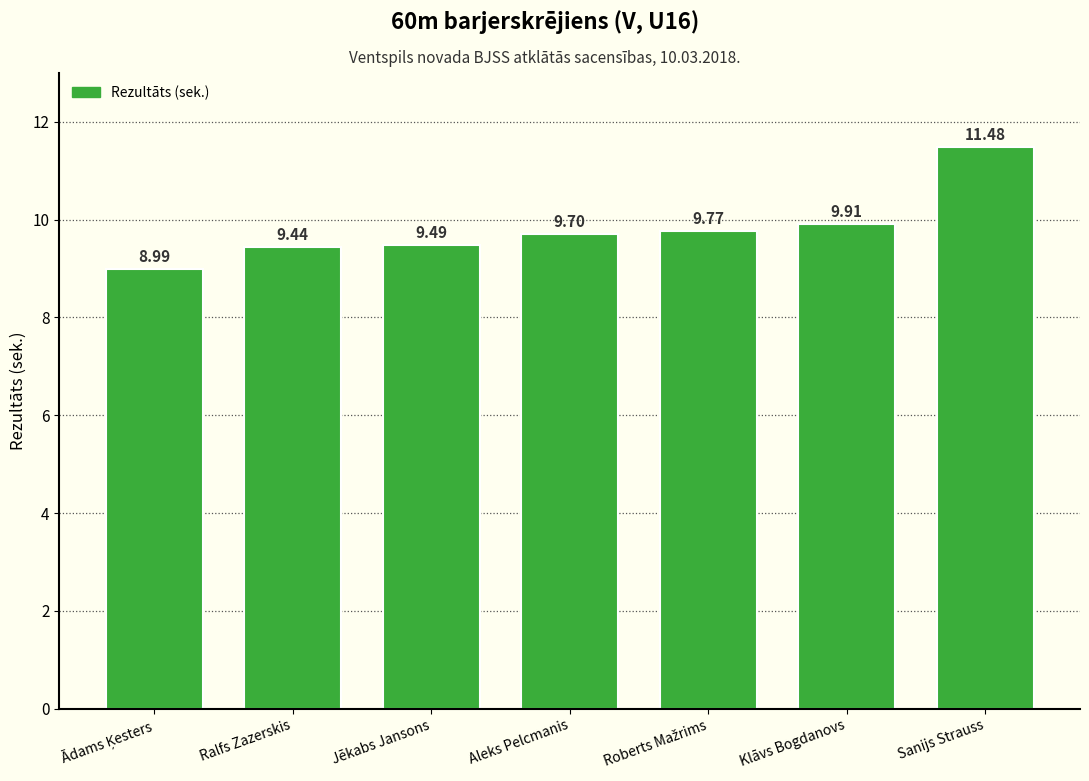

What is the label of the 5th bar from the right?

Jēkabs Jansons